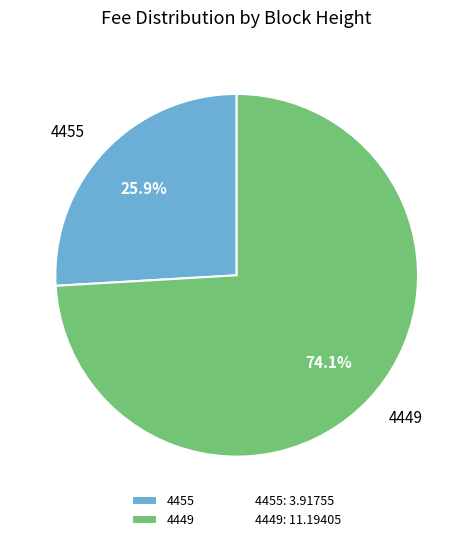

Combined, do 4455 and 4449 account for over 50%?

Yes